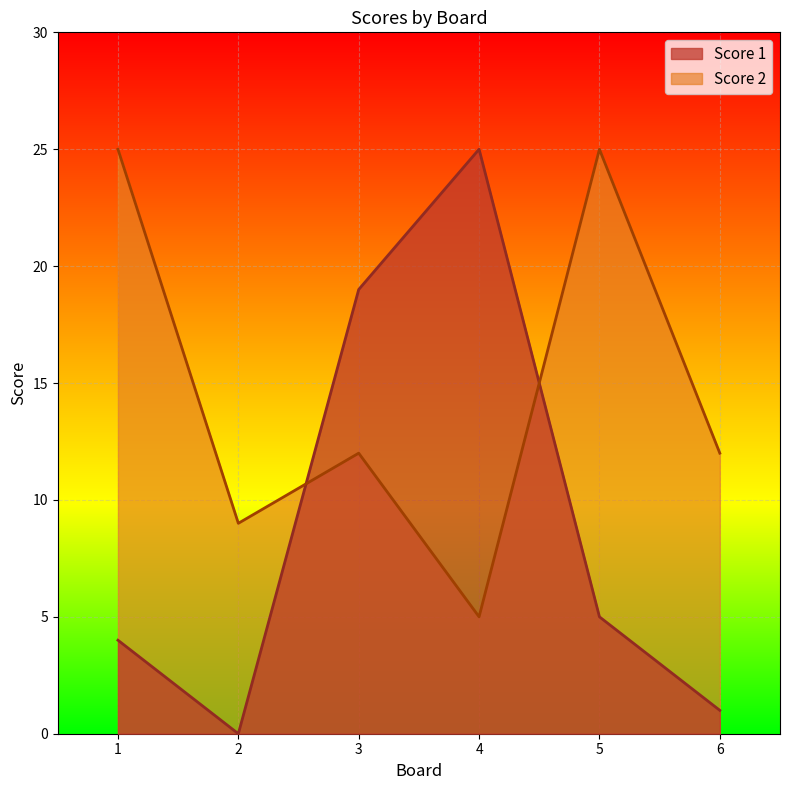

True or false: Score 1 has a value of 1 at 6.

True